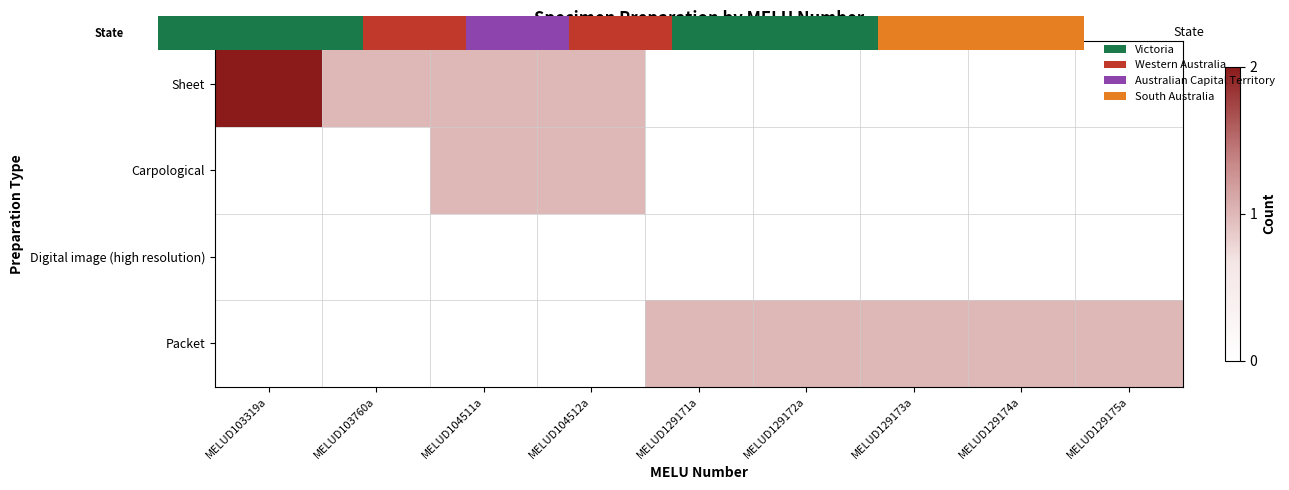

What is the highest value of the Packet series?

1